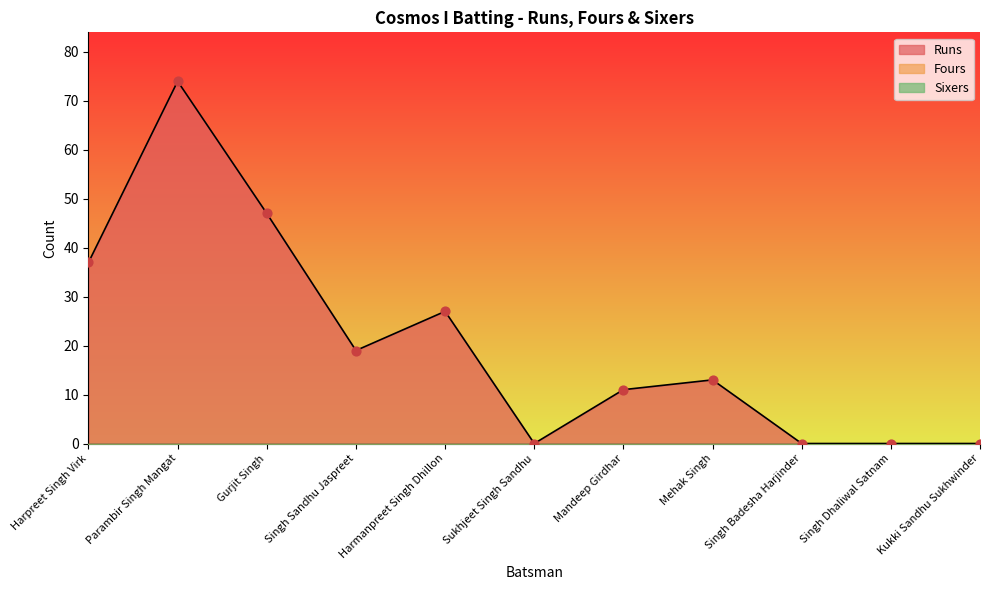

Which series has the largest total across all categories?

Runs